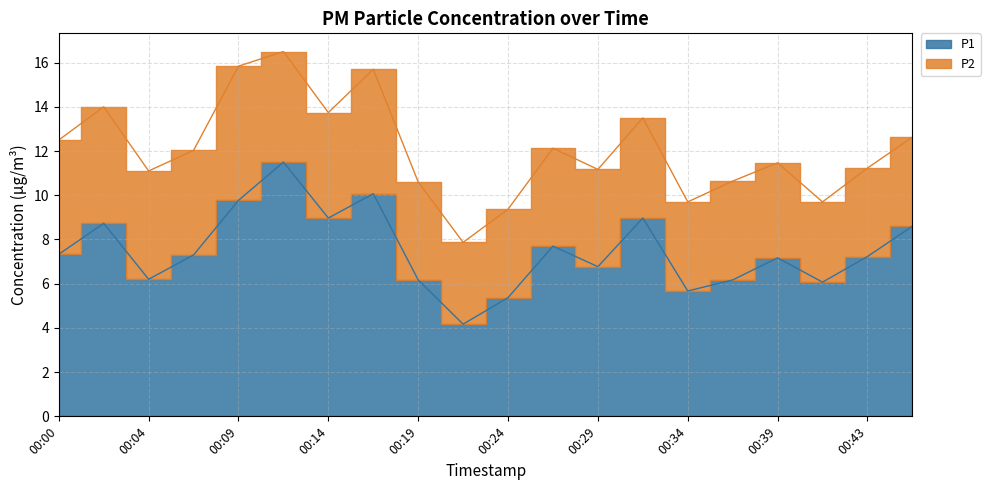

What is the approximate value at 00:24?

5.4